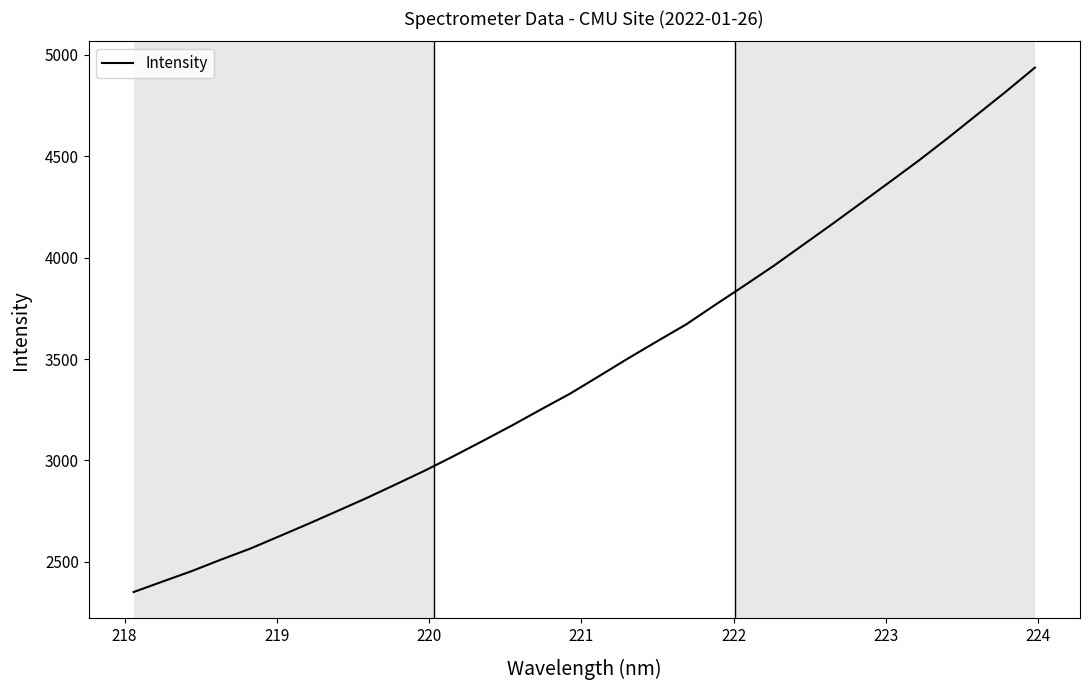

What is the difference between the maximum and minimum values?

2587.4